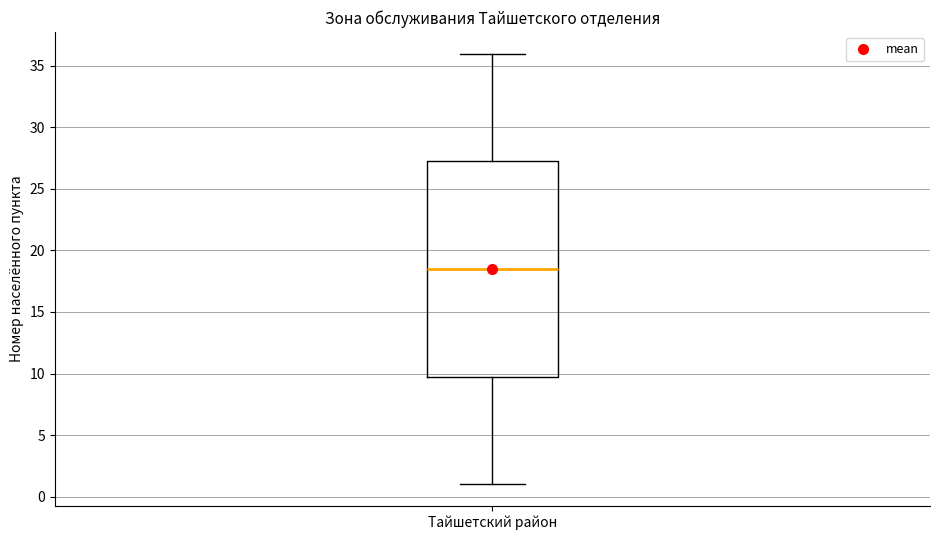

Read this box plot against the y-axis: the position of the median line, the range covered by the box, and the ends of both whiskers. The values are not printed on the chart, so give them approximately, as read against the axis.

median 18.5, box 10.0 to 27.5, whiskers 1.0 to 36.0